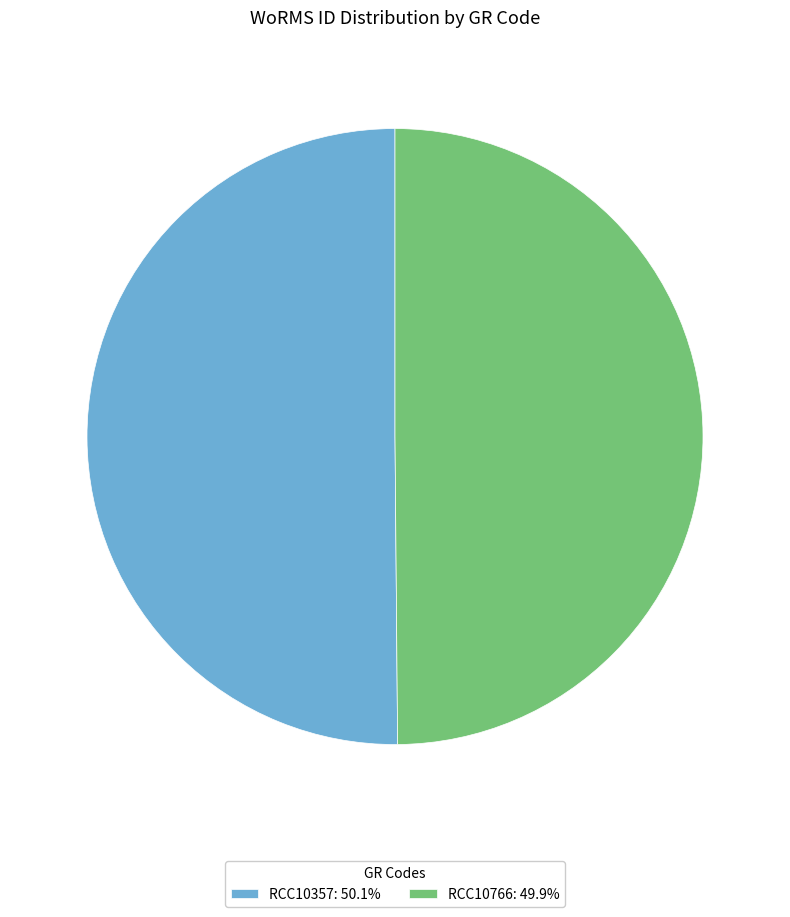

Is the sum of RCC10766: 49.9% and RCC10357: 50.1% greater than half?

Yes